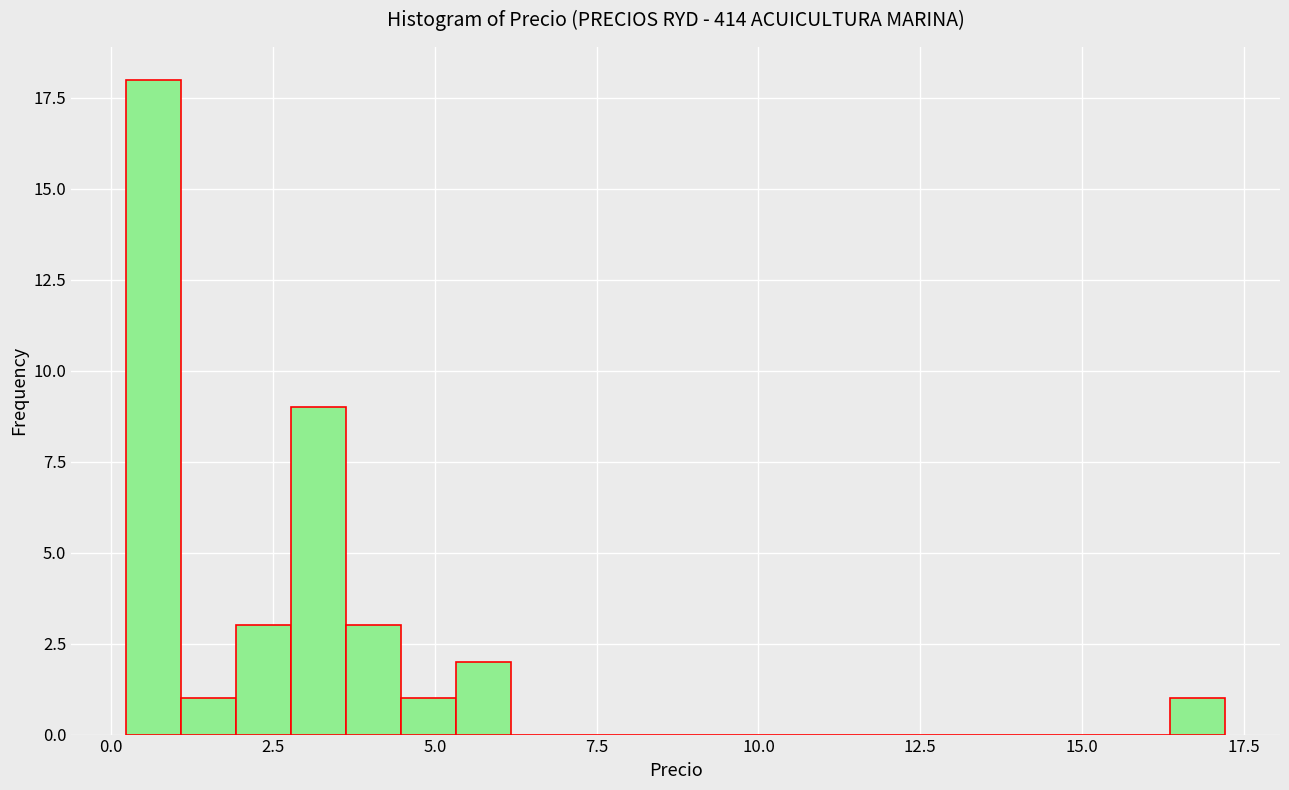

Read against the x-axis, roughly where is the centre of the tallest bar?

0.5